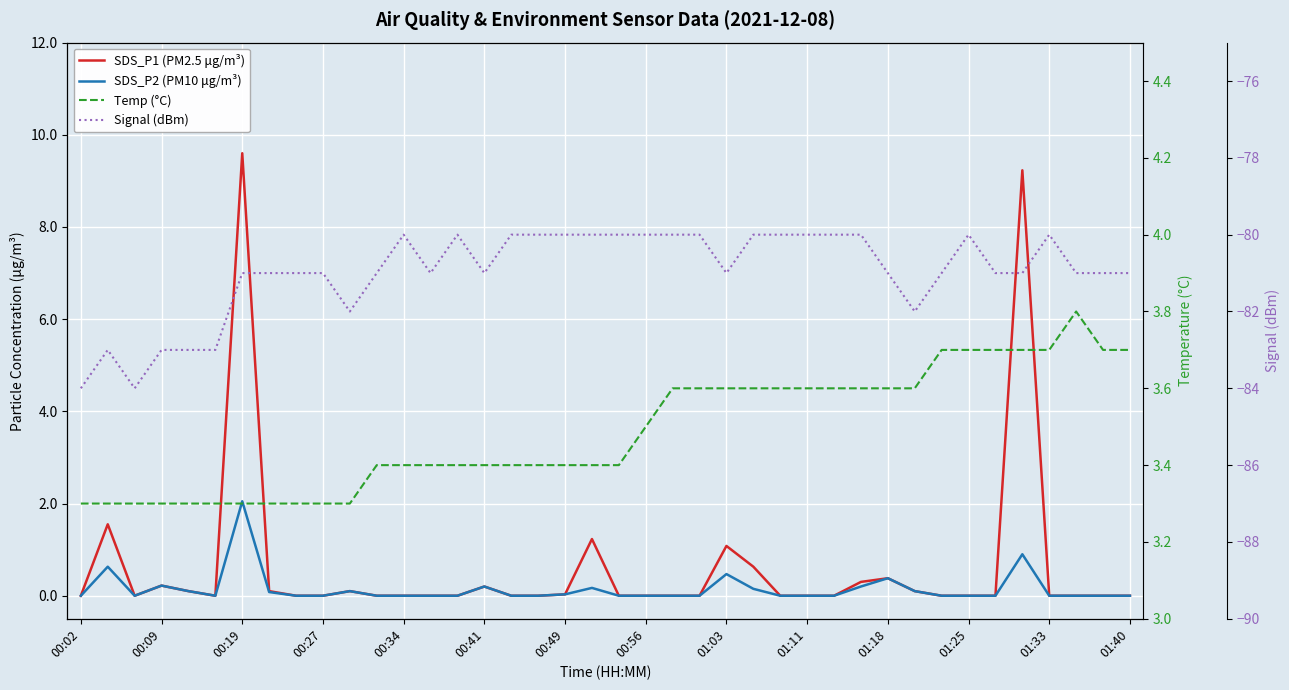

What are all the series names shown in the legend?

SDS_P1 (PM2.5 μg/m³), SDS_P2 (PM10 μg/m³), Temp (°C), Signal (dBm)